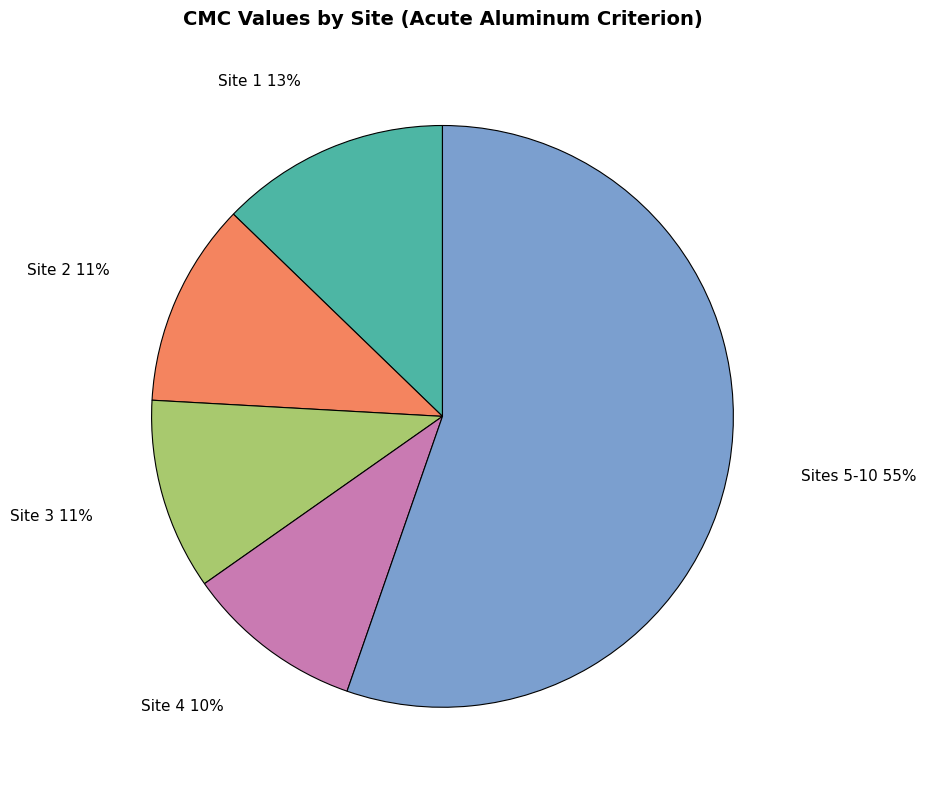

How many segments does this pie chart have?

5